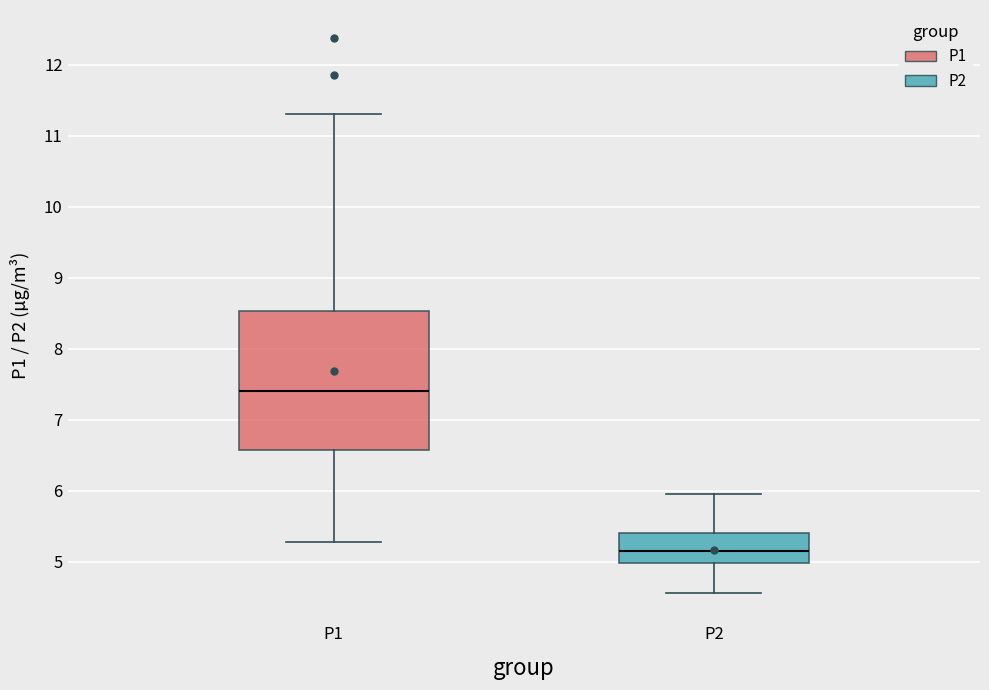

Reading left to right, read every box against the y-axis: the position of its median line, the range the box covers, and the ends of its whiskers. The values are not printed on the chart, so give them approximately, as read against the axis.

P1: median 7.4, box 6.6 to 8.5, whiskers 5.3 to 11.3
P2: median 5.2, box 5.0 to 5.4, whiskers 4.6 to 6.0